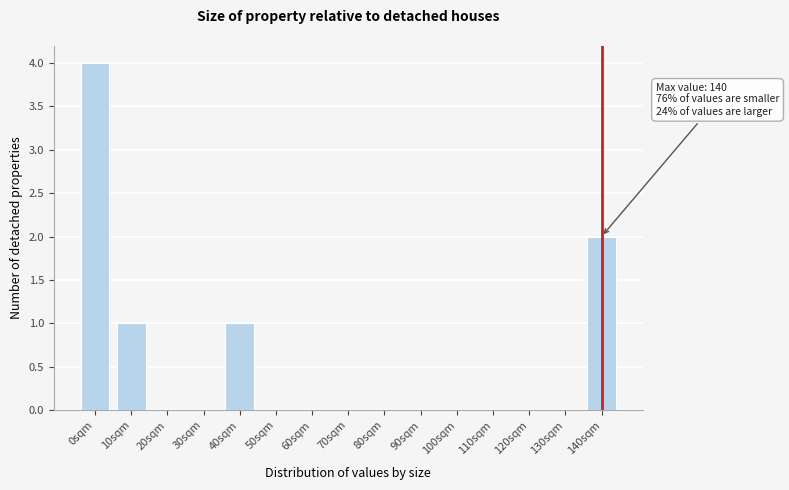

Reading right to left, list all the values displayed in this chart.

140sqm=2	130sqm=0	120sqm=0	110sqm=0	100sqm=0	90sqm=0	80sqm=0	70sqm=0	60sqm=0	50sqm=0	40sqm=1	30sqm=0	20sqm=0	10sqm=1	0sqm=4